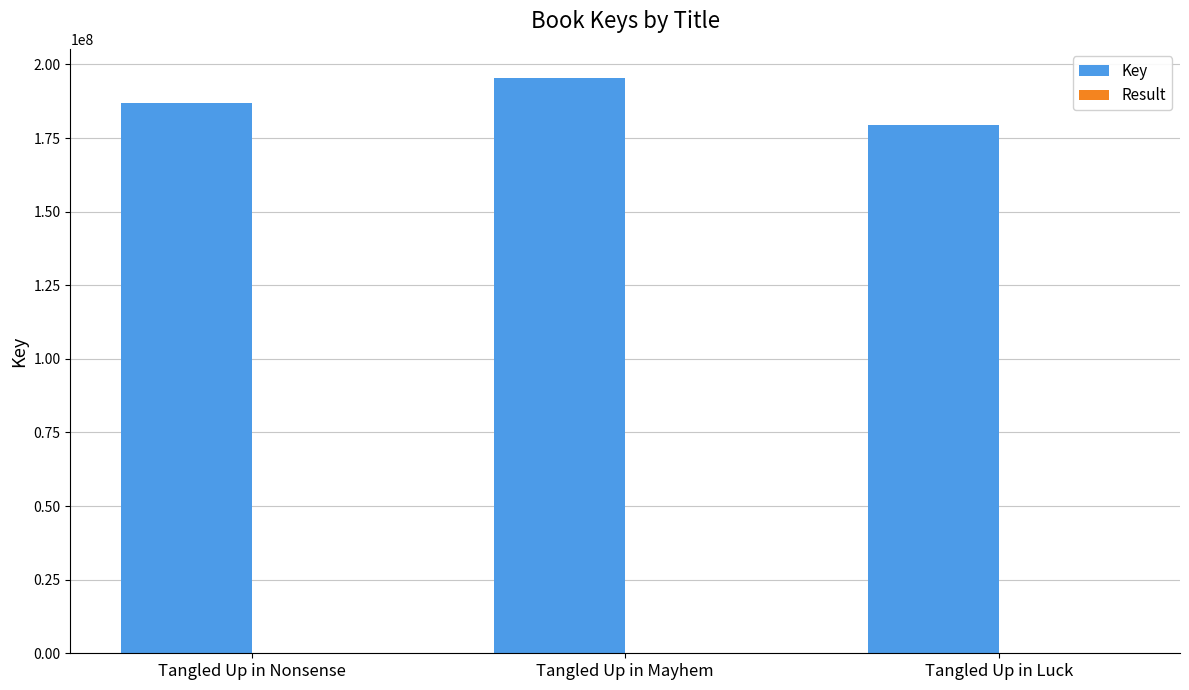

Which series changed the most between Tangled Up in Nonsense and Tangled Up in Luck?

Key